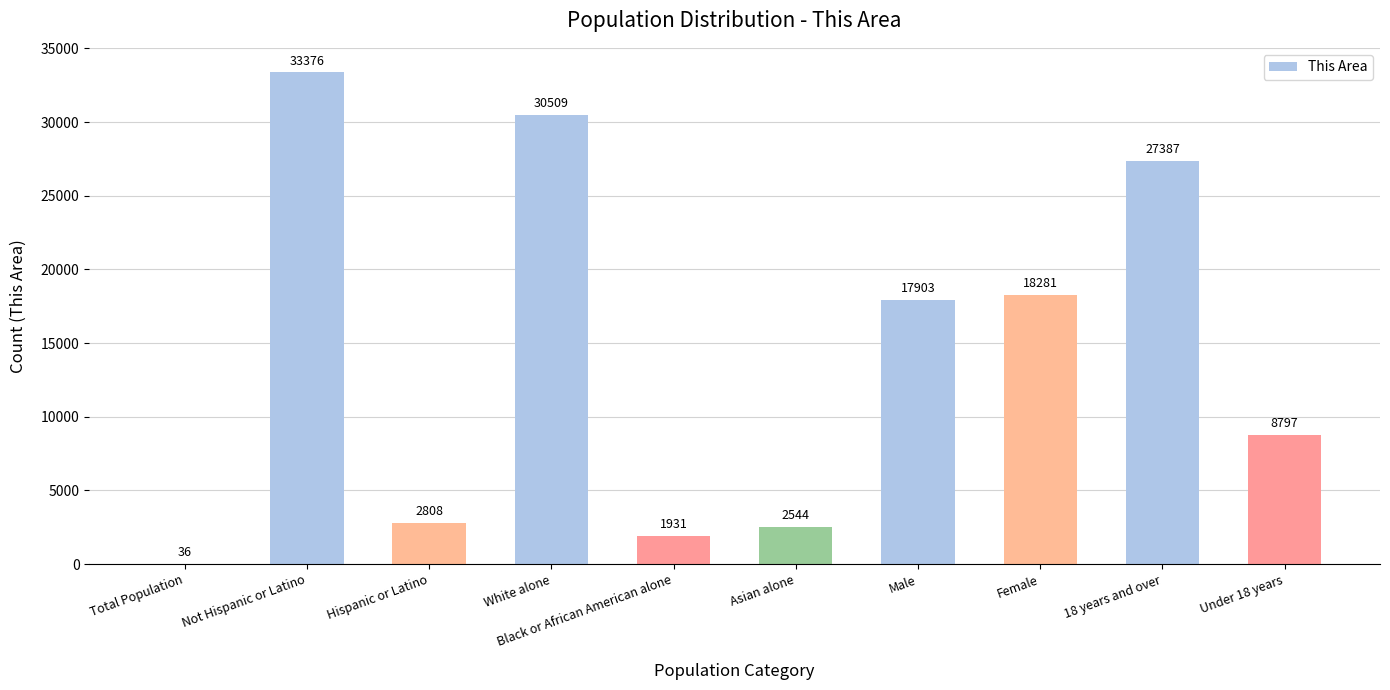

What value does the data have at 18 years and over, to the nearest 100?

27400